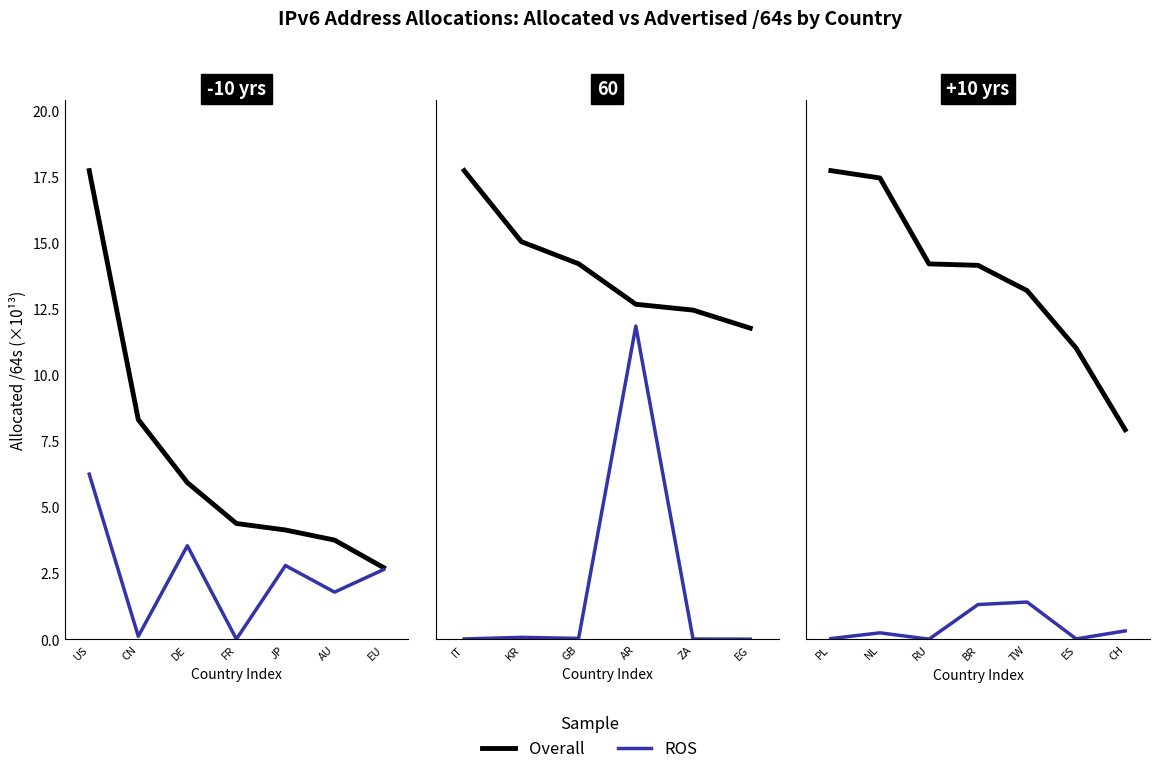

Is this an area chart (filled region under the line)?

No